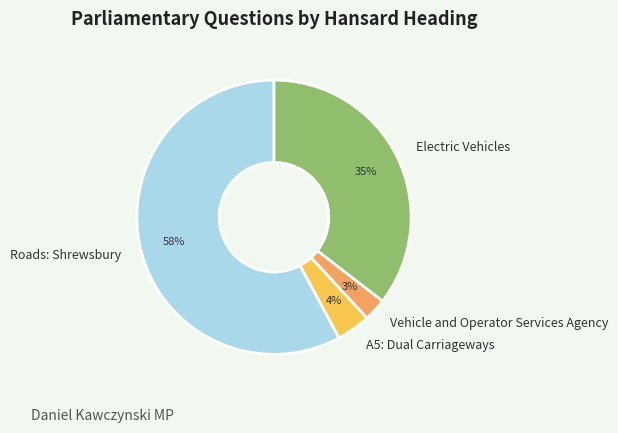

Is the sum of A5: Dual Carriageways and Roads: Shrewsbury greater than half?

Yes